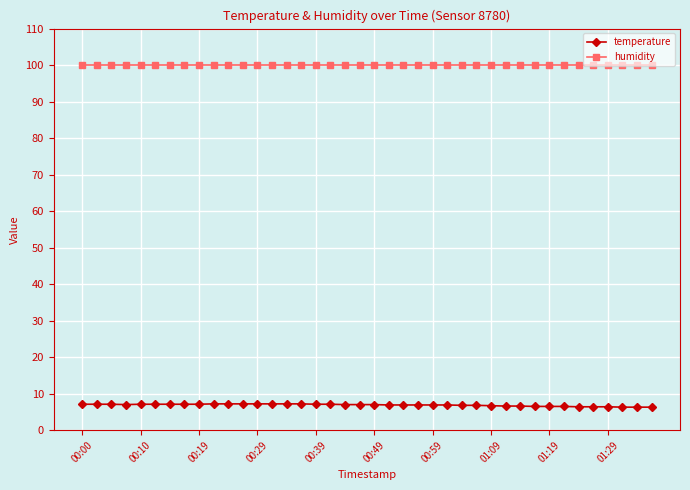

How many lines are shown in the chart?

2